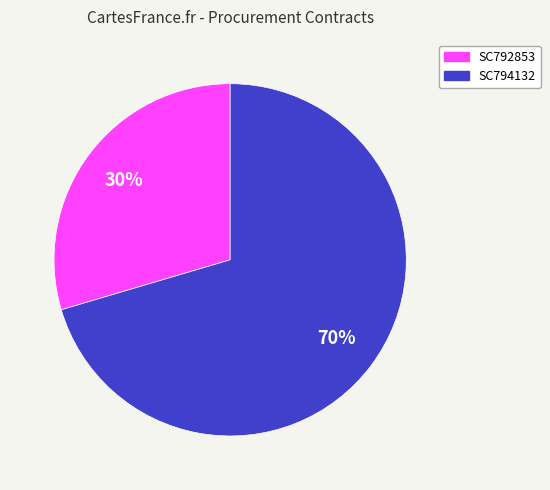

The SC792853 slice represents 24% of the pie. True or false?

False